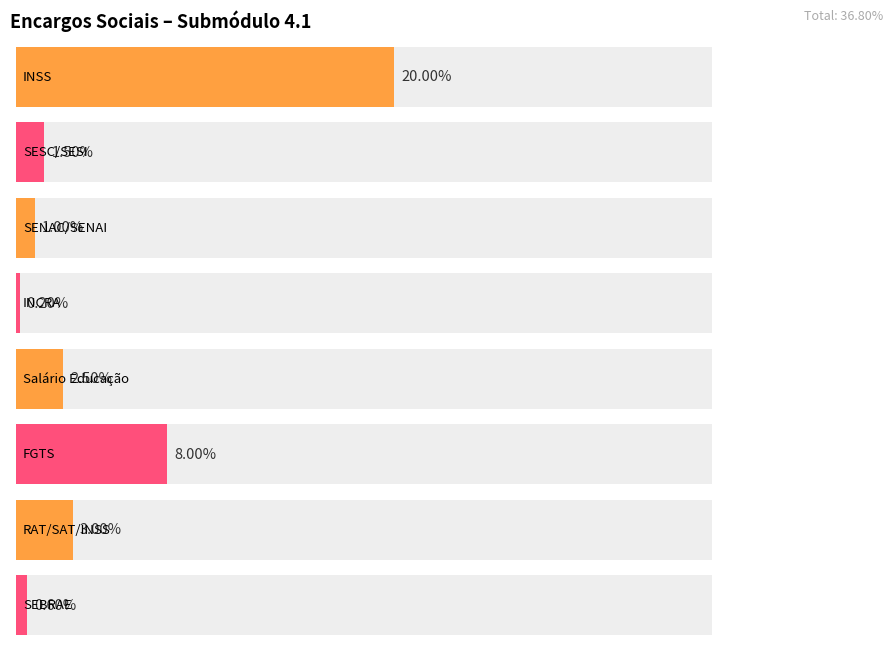

How many groups of bars are there?

8